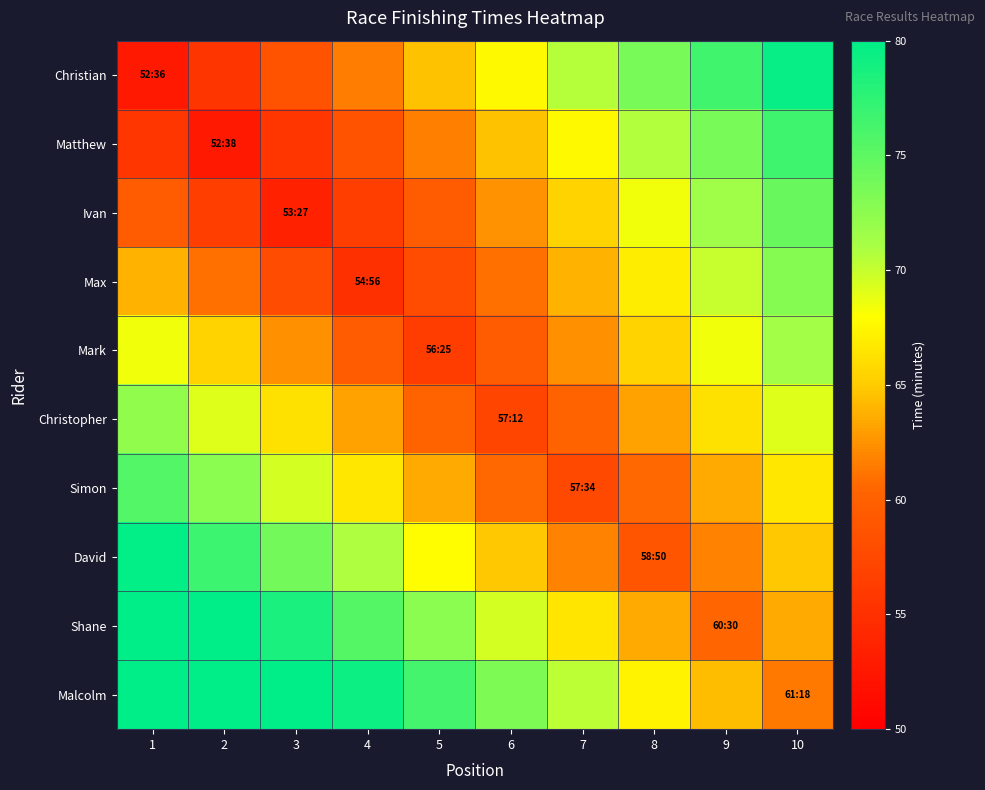

Which series has the widest spread of values?

Christian